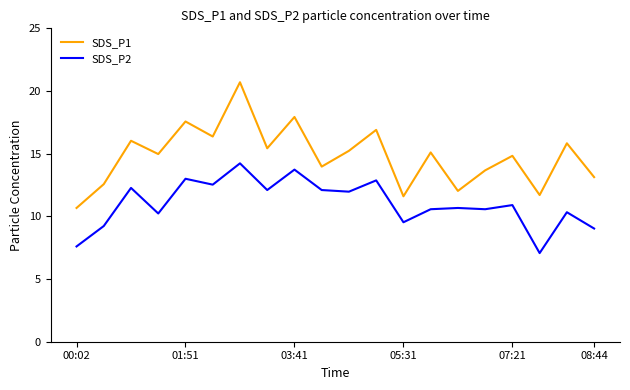

Does the chart display data point markers on the line(s)?

No